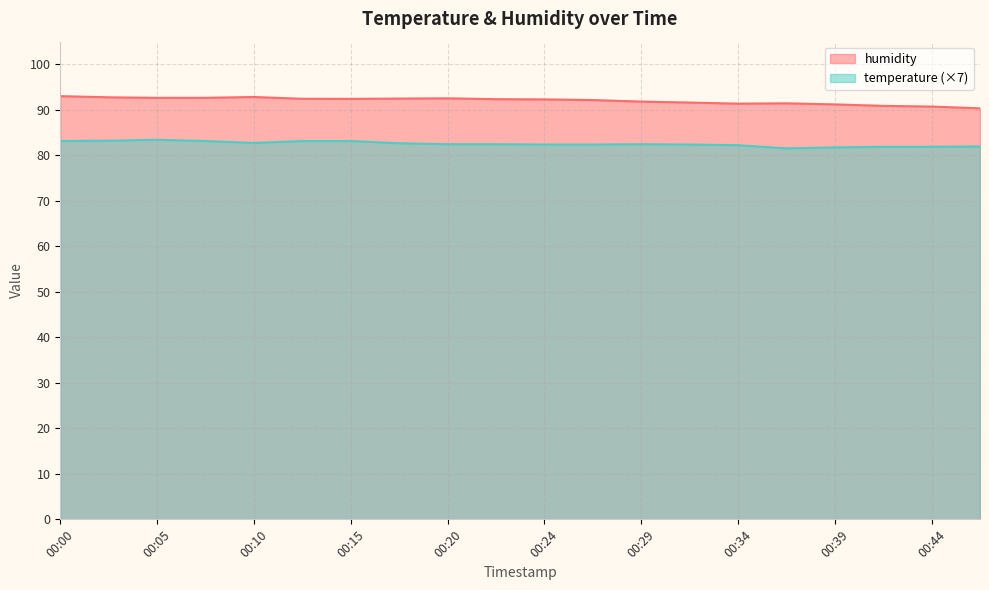

True or false: temperature and humidity intersect in this chart.

False